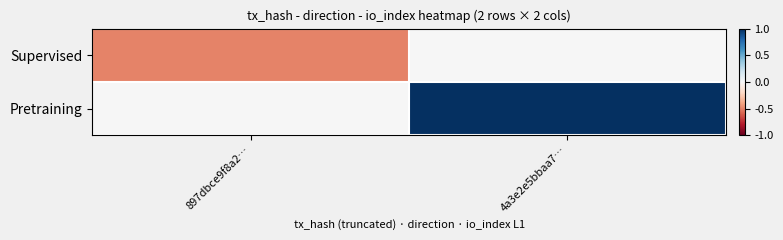

Rank the series at 897dbce9f8a2… from lowest to highest value.

Supervised, Pretraining